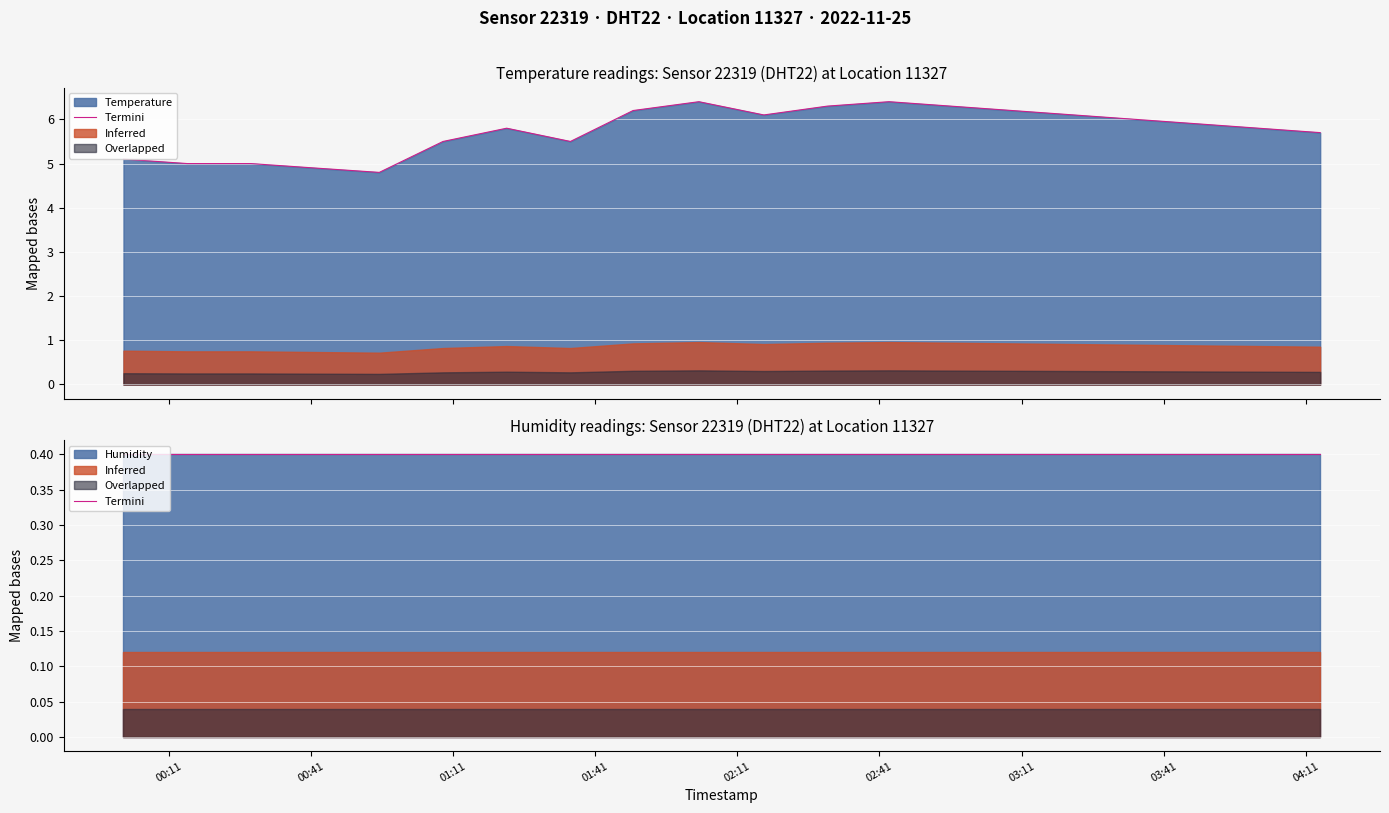

How many data points are less than 5?

2